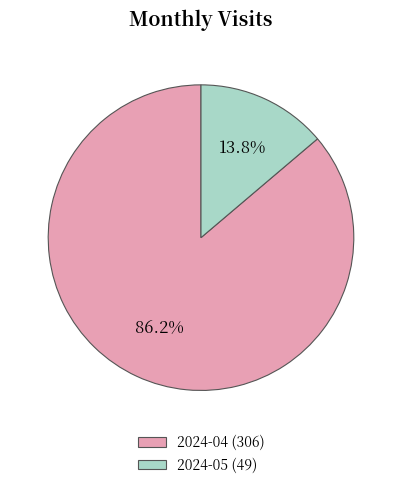

Does 2024-05 (49) represent more than half of the total?

No